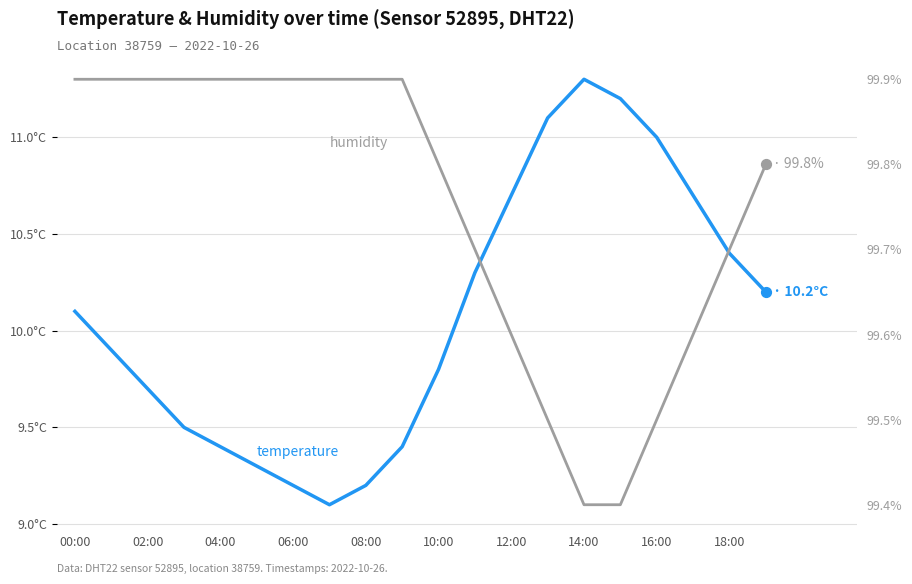

What is the total value across all series at 11?

110.0